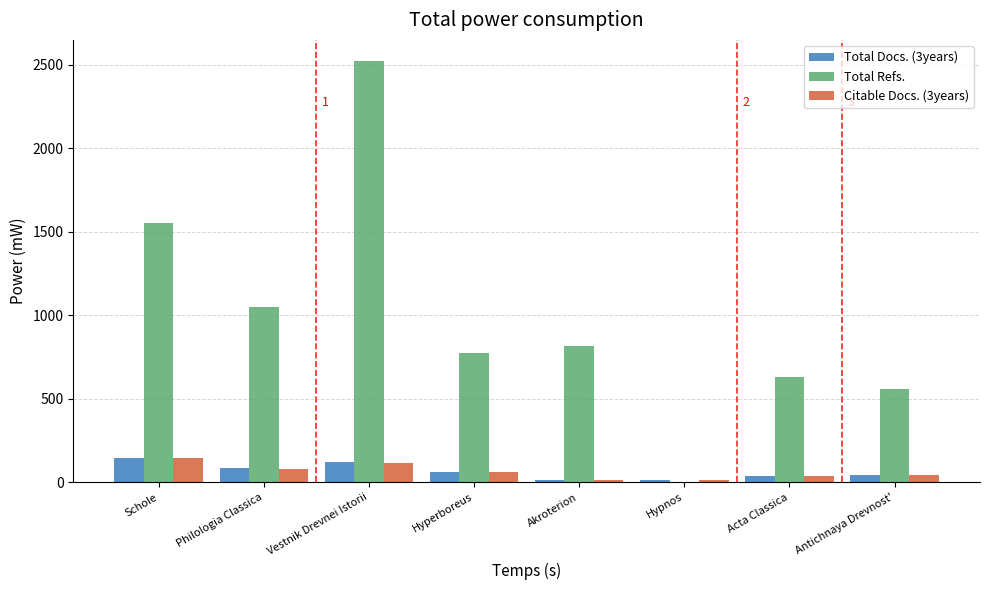

Between Hyperboreus and Antichnaya Drevnost', which series saw the biggest shift?

Total Refs.